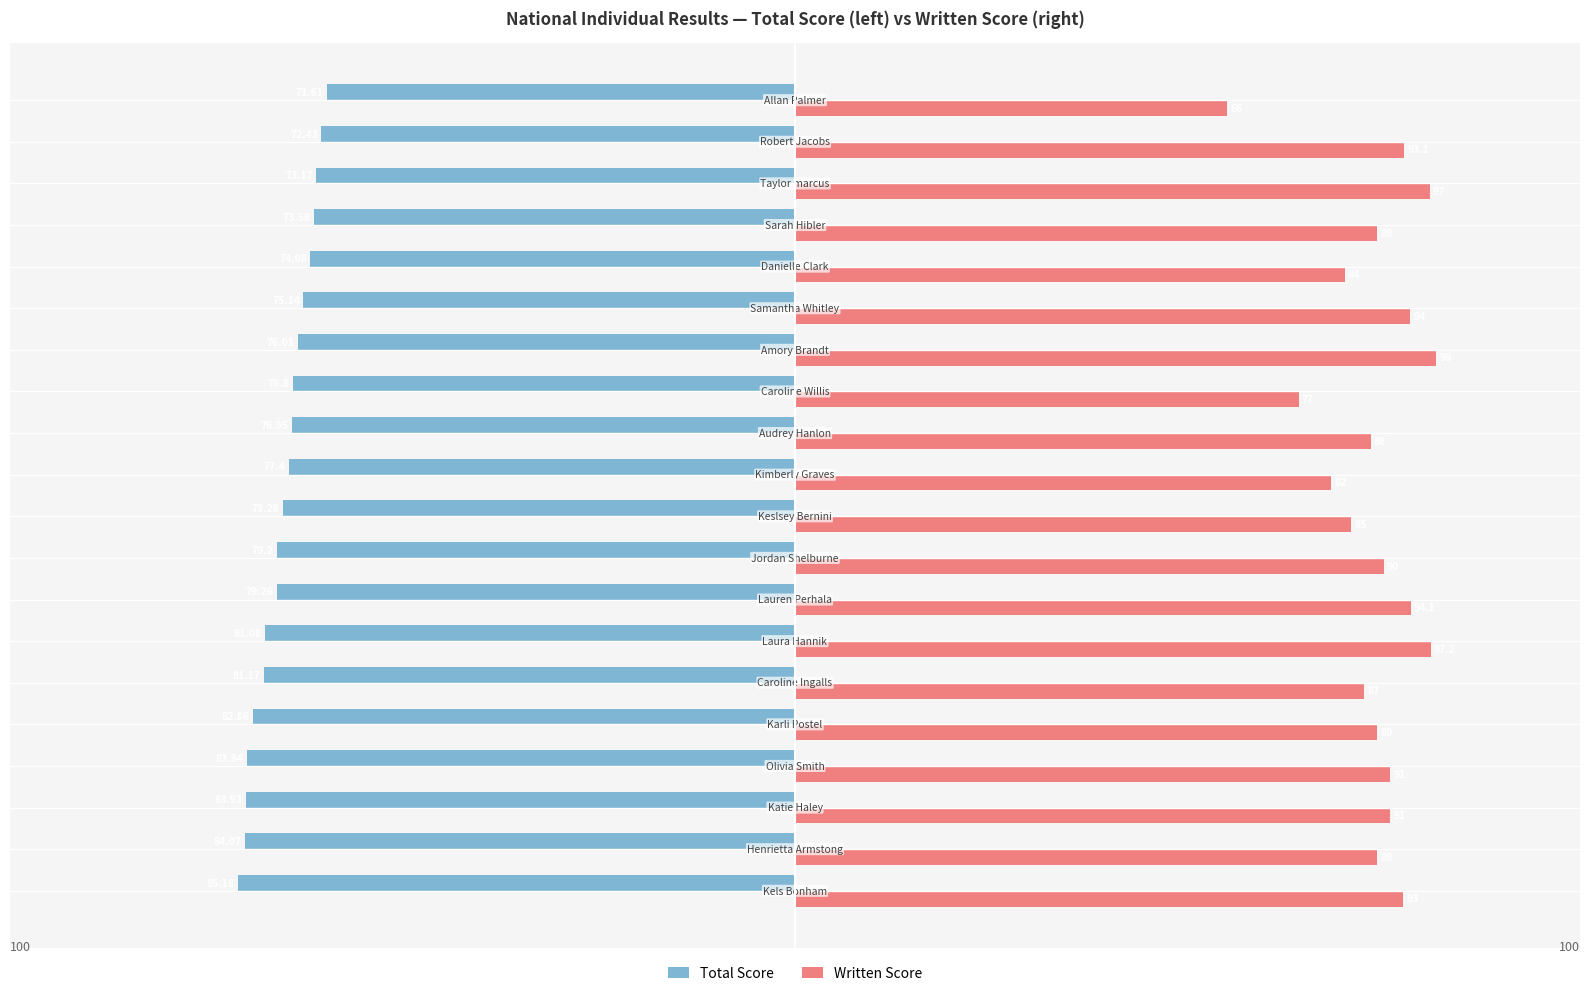

Rank the series by their maximum value, from highest to lowest.

Written Score, Total Score